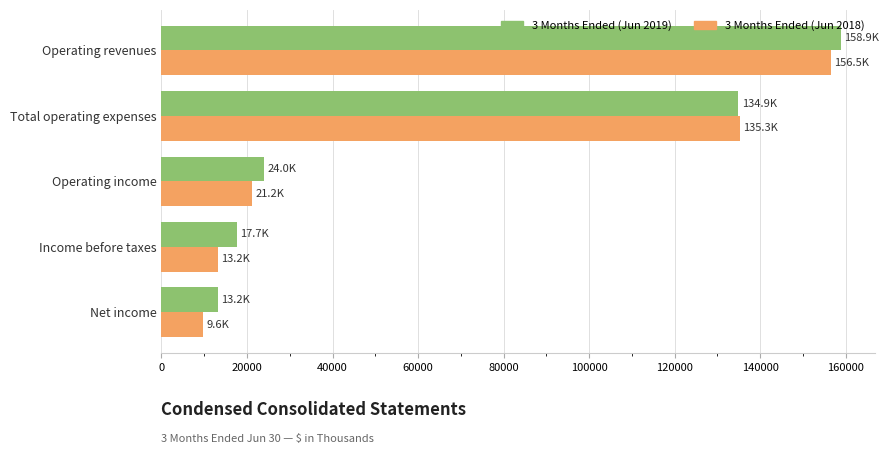

How many data points in 3 Months Ended (Jun 2018) are less than 21169?

2